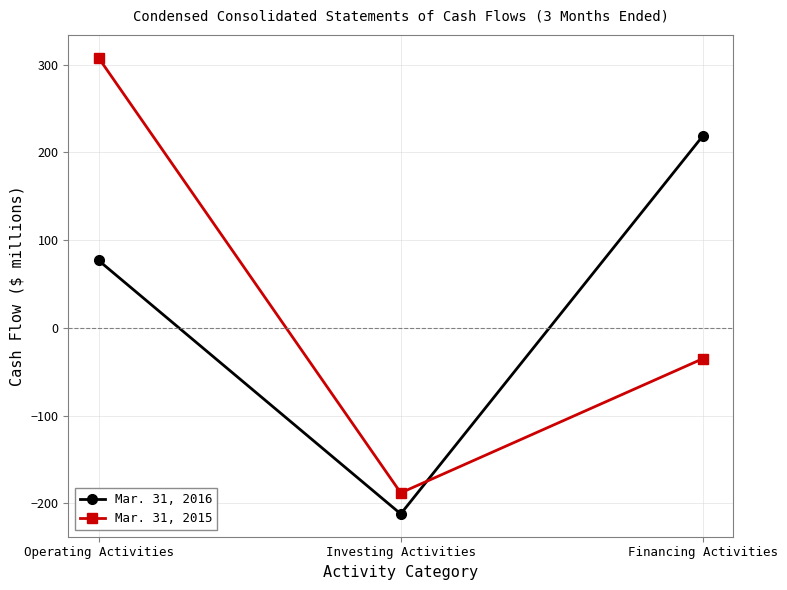

The value of Mar. 31, 2016 at Operating Activities is 19. True or false?

False